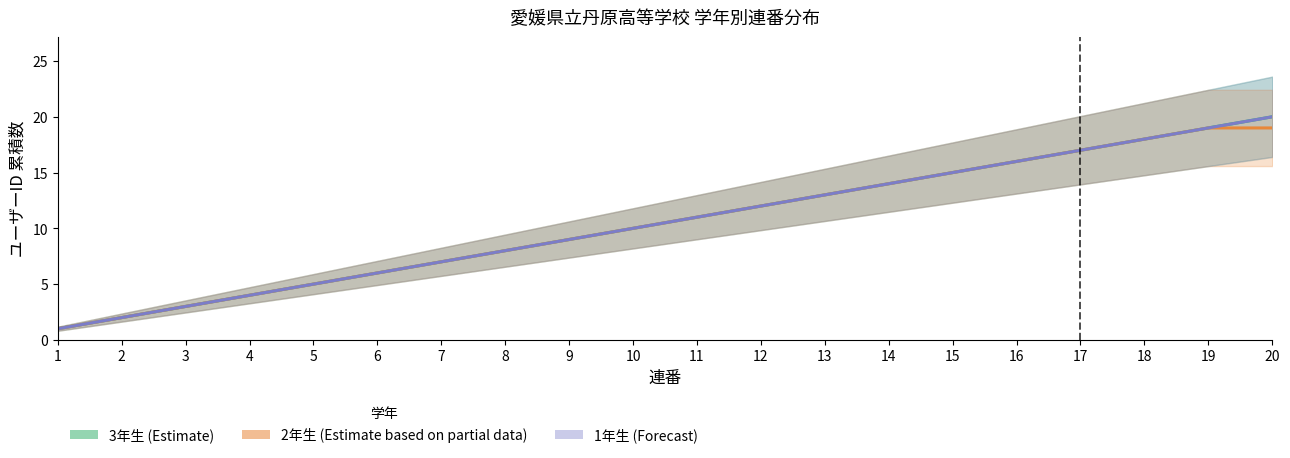

What is the sum of the 1年生 values at 18 and 17?

35